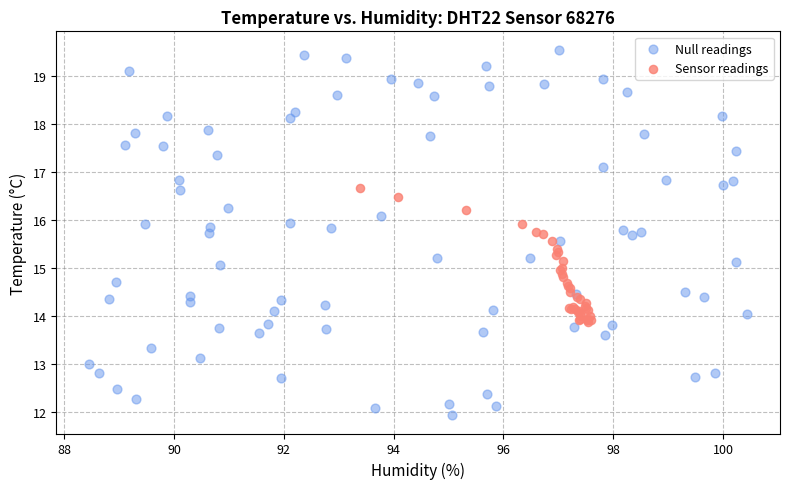

Which series has the largest Y range (max minus min)?

Null readings